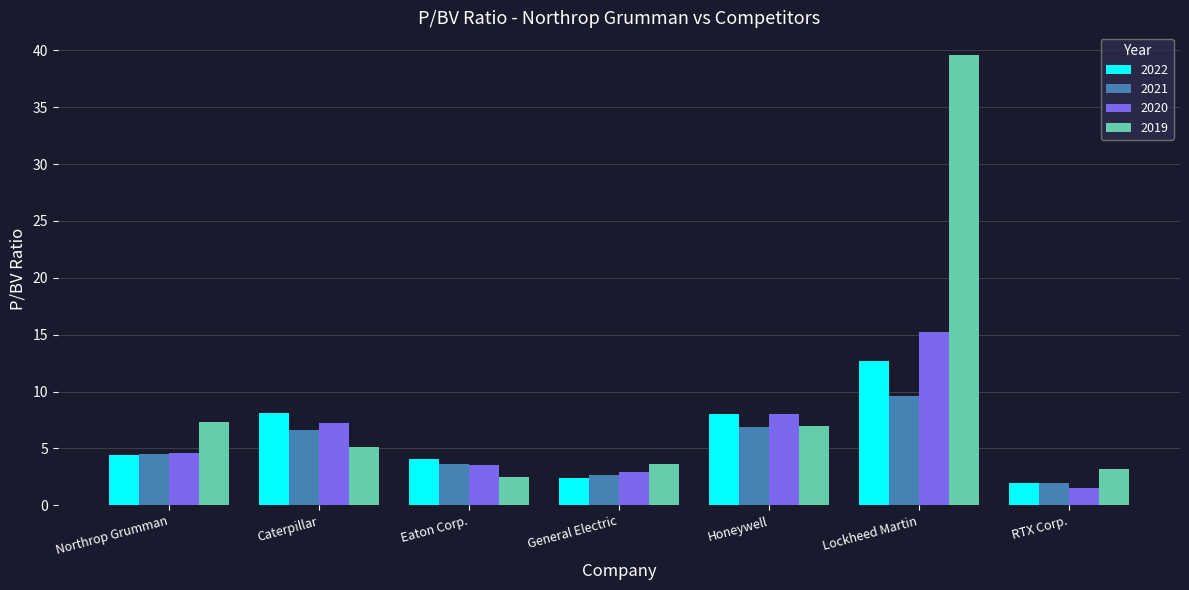

How many bars are there in total?

28